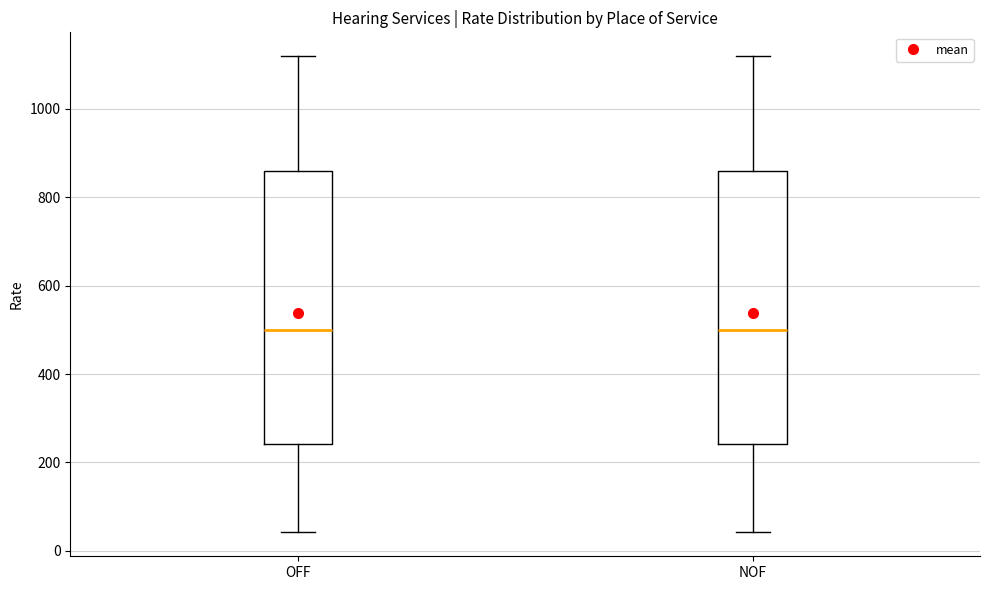

Where does the lower whisker of the box for OFF end on the y-axis? The values are not printed on the chart, so give them approximately, as read against the axis.

40